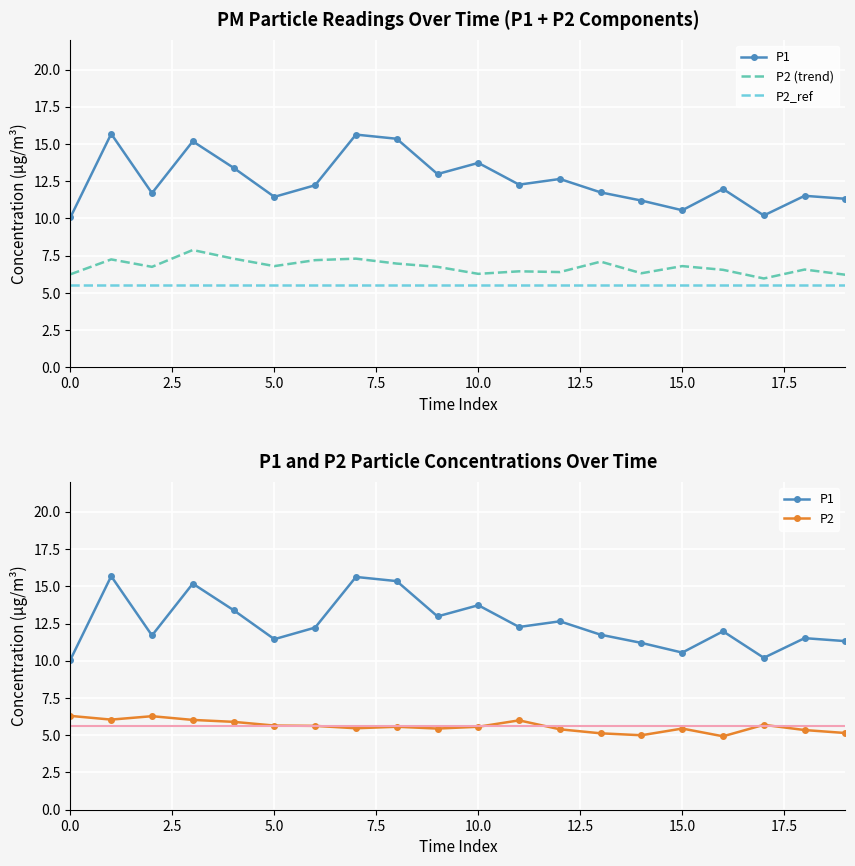

At which label does P2 reach its minimum?

16